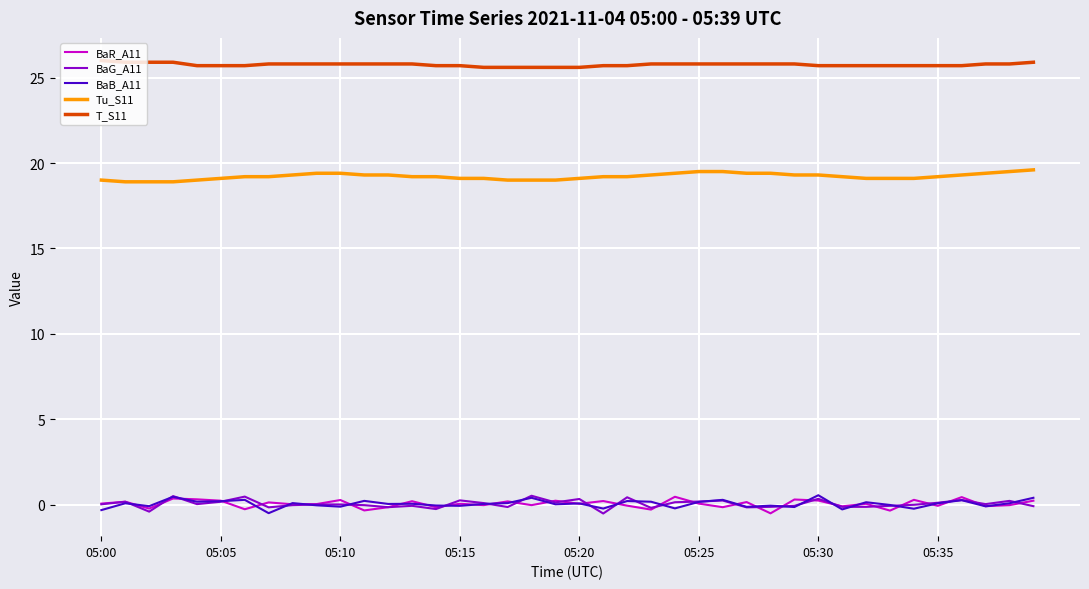

Which series has the largest total across all categories?

T_S11